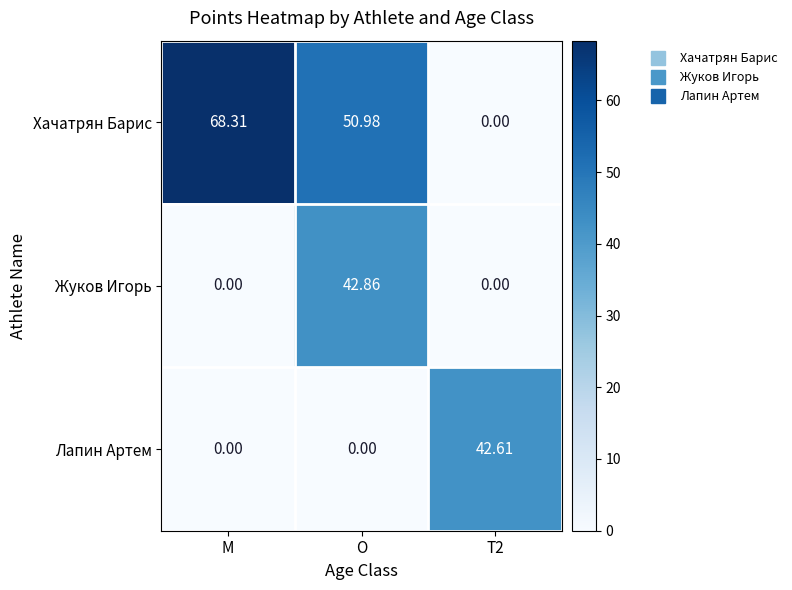

Where is Хачатрян Барис nearest to the value 34?

O